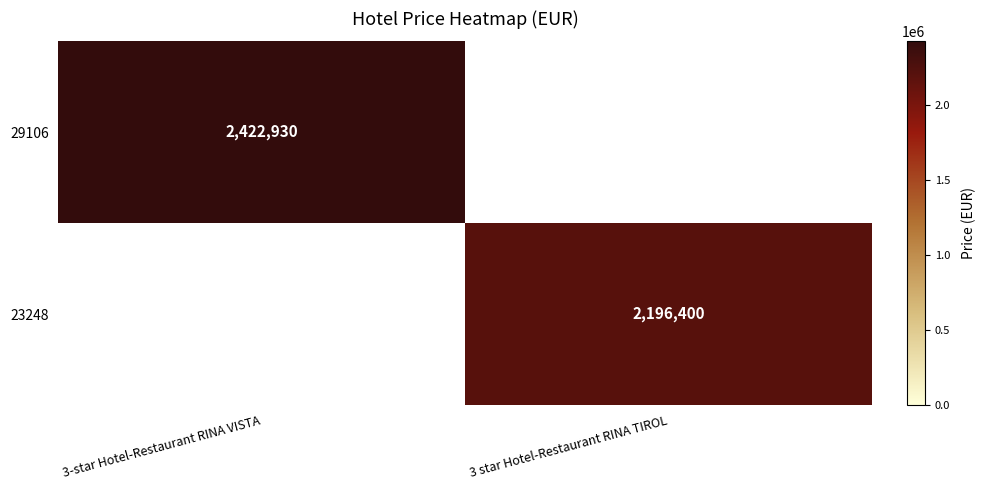

Is it true that 23248 equals 773224.4 at 3 star Hotel-Restaurant RINA TIROL?

False